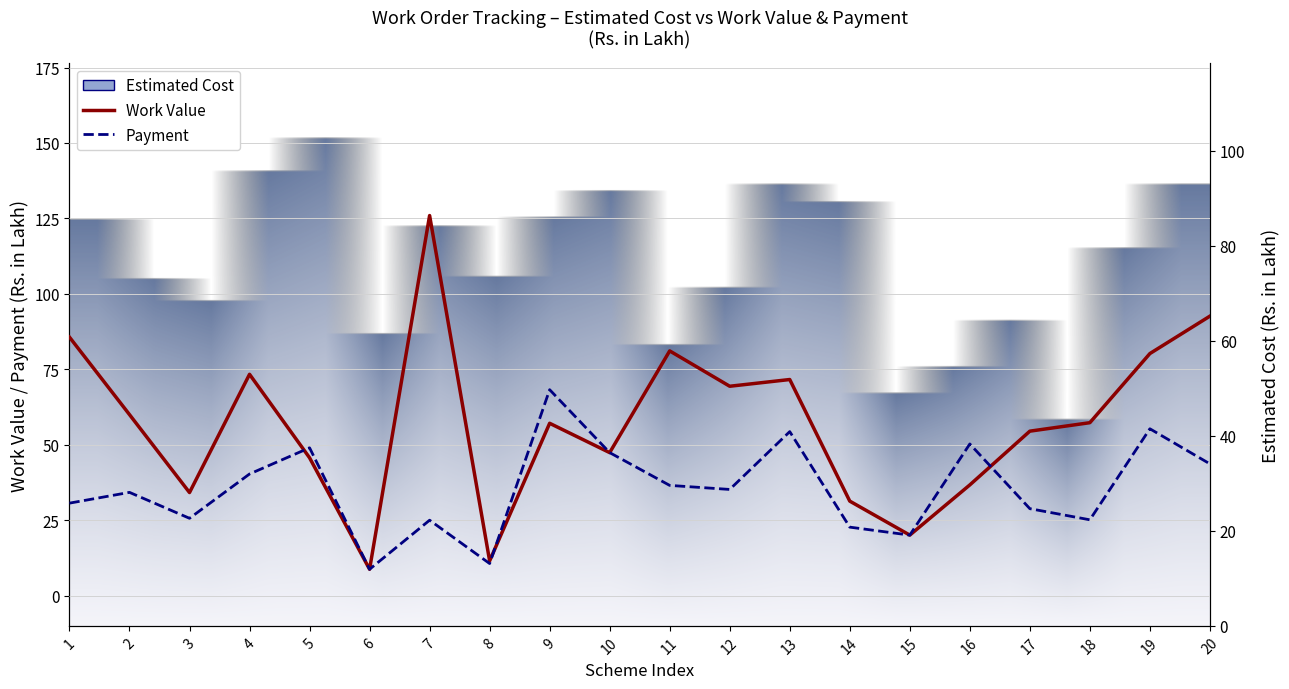

How many values in the Work Value series are below 57?

9